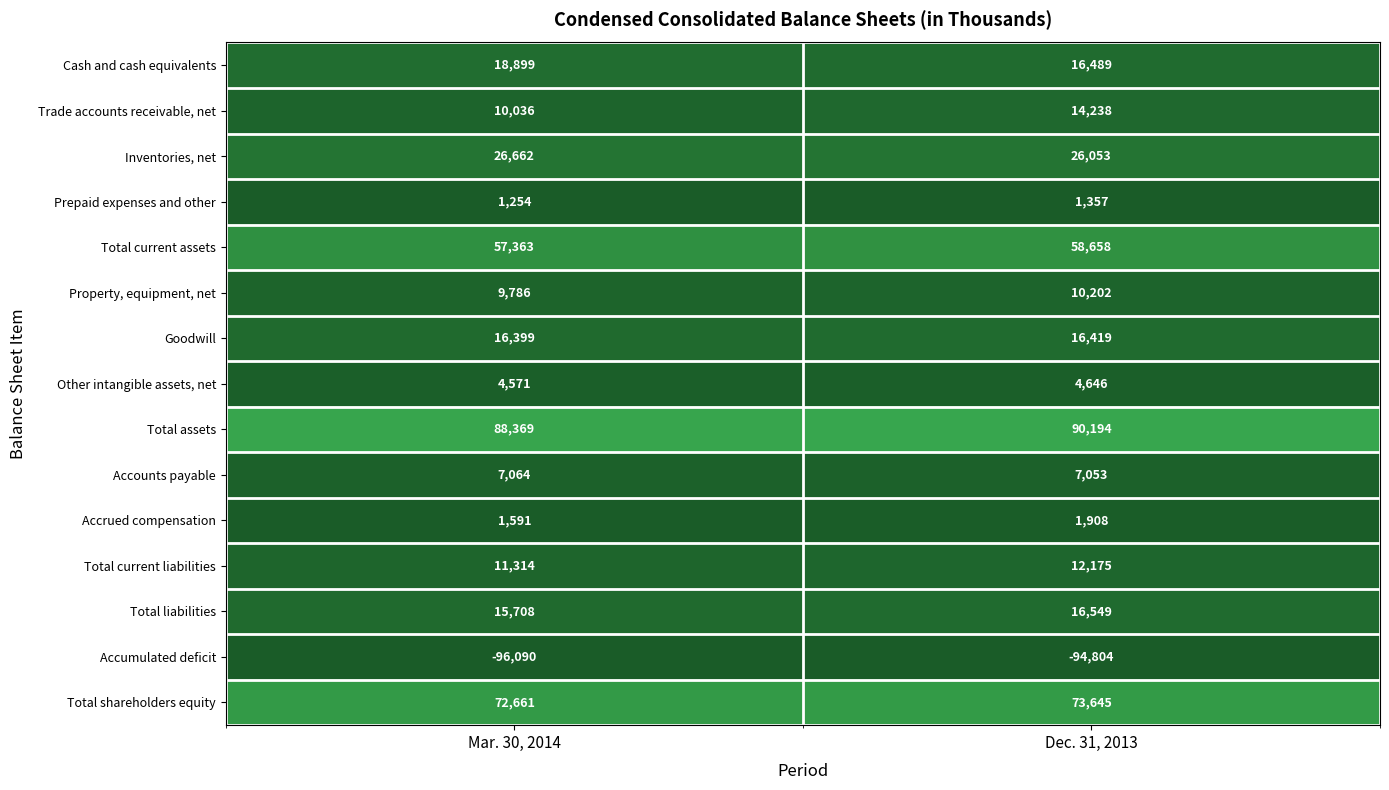

Which series has the largest total across all categories?

Total assets